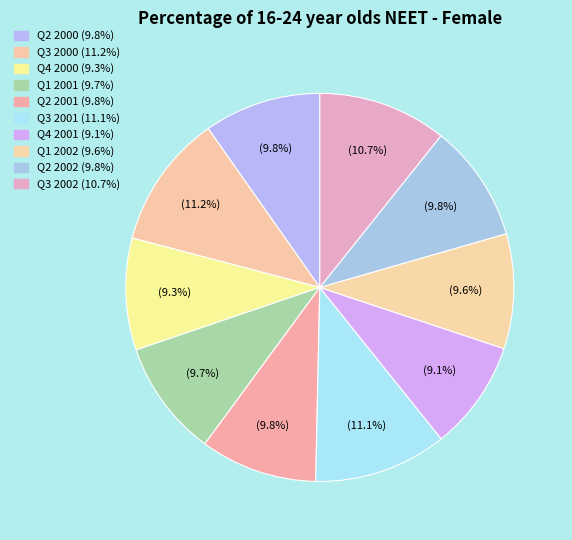

How many slices are in this pie chart?

10